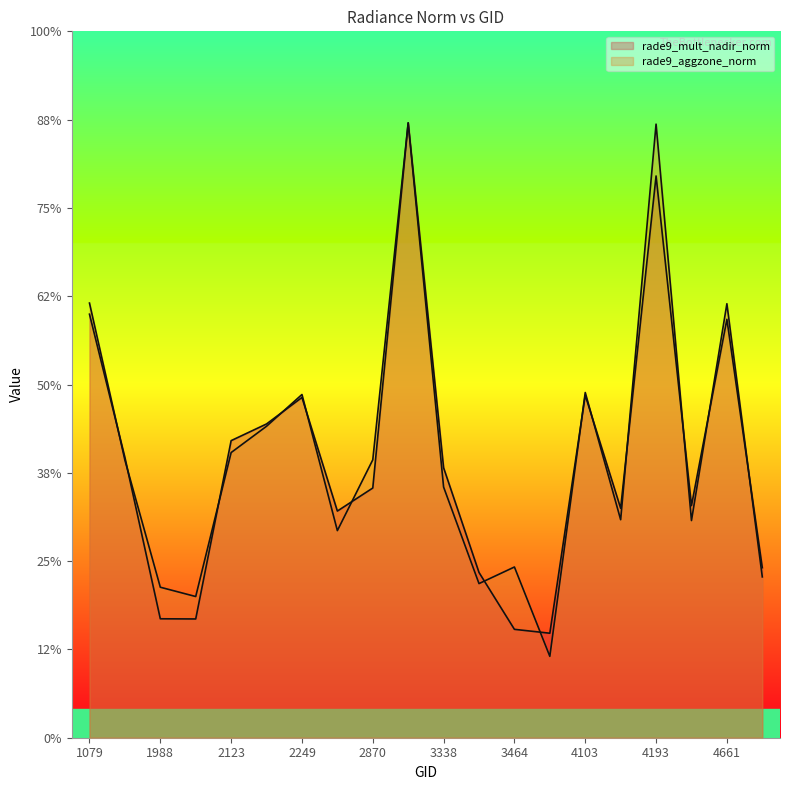

The rade9_aggzone_norm series shows 0.5 at 3464. True or false?

False